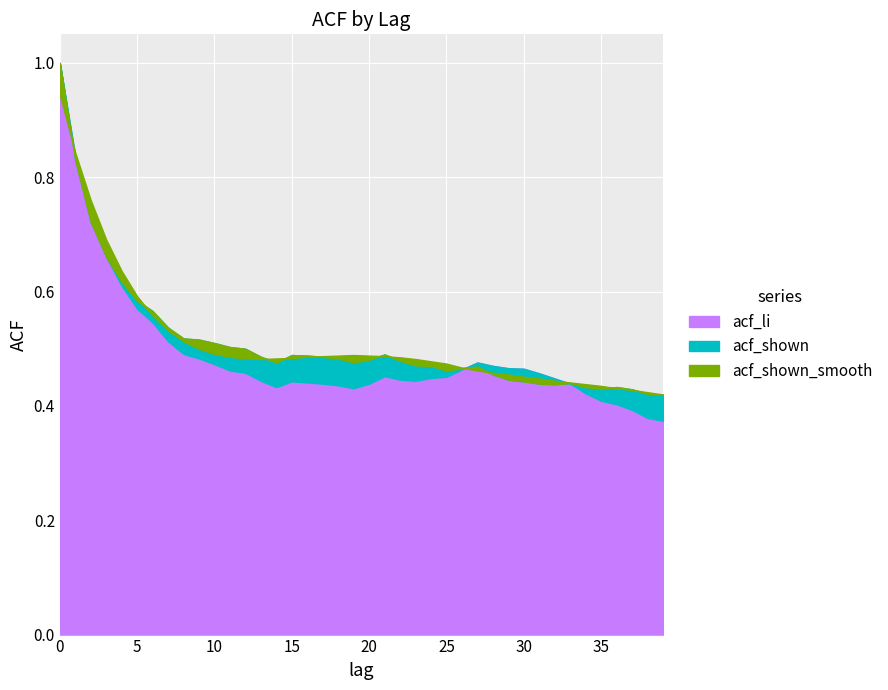

Is it true that acf_li equals 0.8 at 9?

False